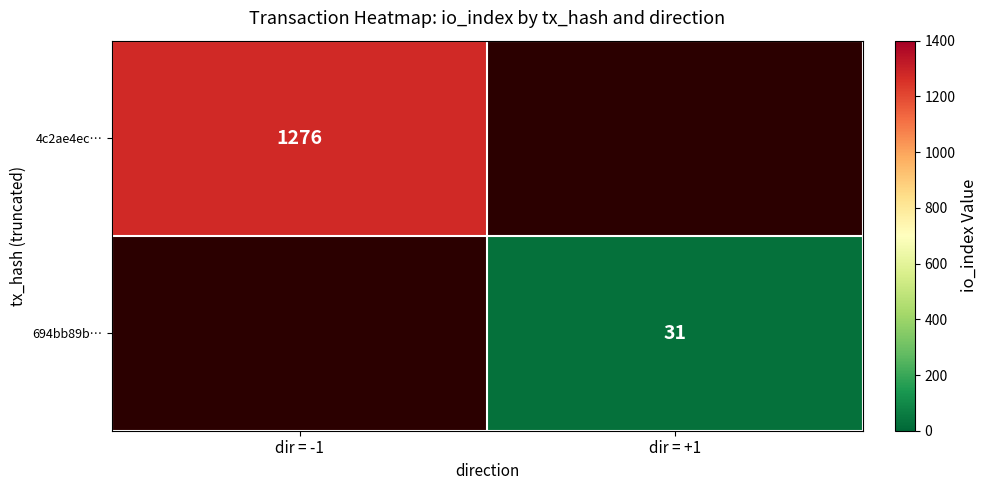

Is it true that 4c2ae4ec… equals 1276 at dir = -1?

True